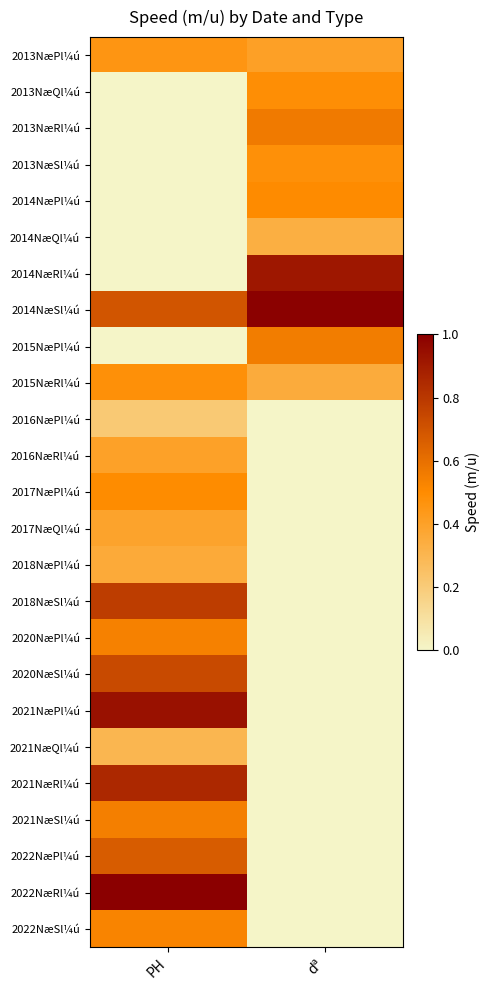

Reading left to right, transcribe all the data shown in this chart.

2013NæPl¼ú: PH=0.5	dª=0.4
2013NæQl¼ú: PH=0.0	dª=0.5
2013NæRl¼ú: PH=0.0	dª=0.6
2013NæSl¼ú: PH=0.0	dª=0.5
2014NæPl¼ú: PH=0.0	dª=0.5
2014NæQl¼ú: PH=0.0	dª=0.3
2014NæRl¼ú: PH=0.0	dª=0.9
2014NæSl¼ú: PH=0.7	dª=1.0
2015NæPl¼ú: PH=0.0	dª=0.6
2015NæRl¼ú: PH=0.5	dª=0.3
2016NæPl¼ú: PH=0.2	dª=0.0
2016NæRl¼ú: PH=0.4	dª=0.0
2017NæPl¼ú: PH=0.5	dª=0.0
2017NæQl¼ú: PH=0.4	dª=0.0
2018NæPl¼ú: PH=0.4	dª=0.0
2018NæSl¼ú: PH=0.8	dª=0.0
2020NæPl¼ú: PH=0.5	dª=0.0
2020NæSl¼ú: PH=0.7	dª=0.0
2021NæPl¼ú: PH=0.9	dª=0.0
2021NæQl¼ú: PH=0.3	dª=0.0
2021NæRl¼ú: PH=0.9	dª=0.0
2021NæSl¼ú: PH=0.5	dª=0.0
2022NæPl¼ú: PH=0.7	dª=0.0
2022NæRl¼ú: PH=1.0	dª=0.0
2022NæSl¼ú: PH=0.5	dª=0.0